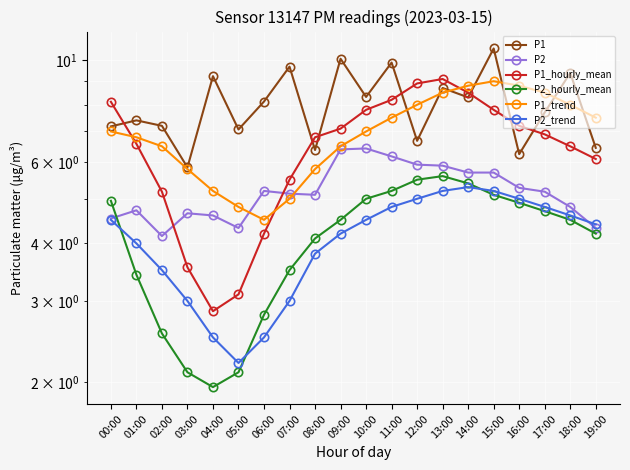

True or false: P1_trend and P1_hourly_mean cross at least once.

True